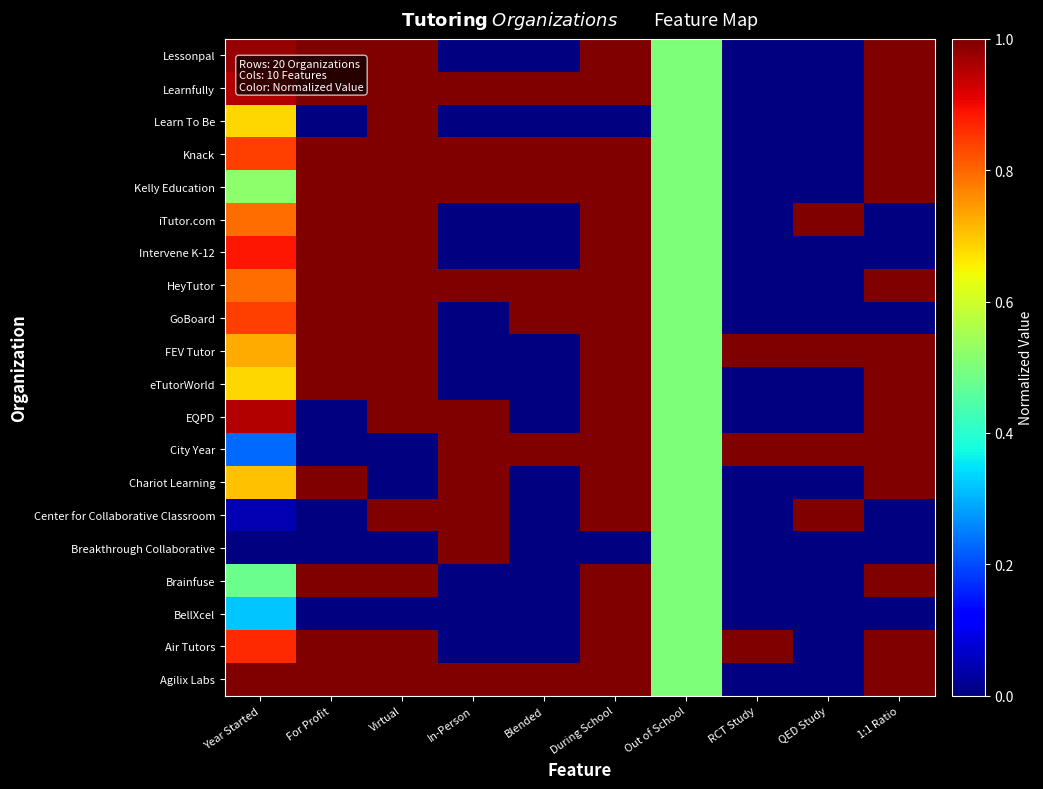

At how many categories does at least one series exceed 0?

10